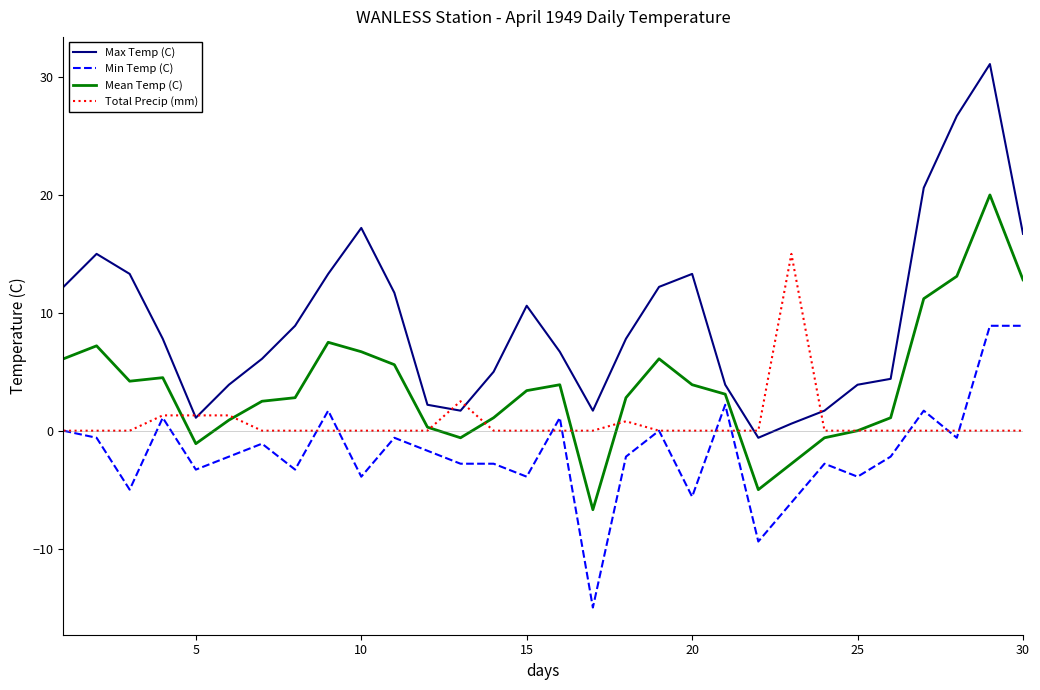

Rank the series by their maximum value, from highest to lowest.

Max Temp (C), Mean Temp (C), Total Precip (mm), Min Temp (C)